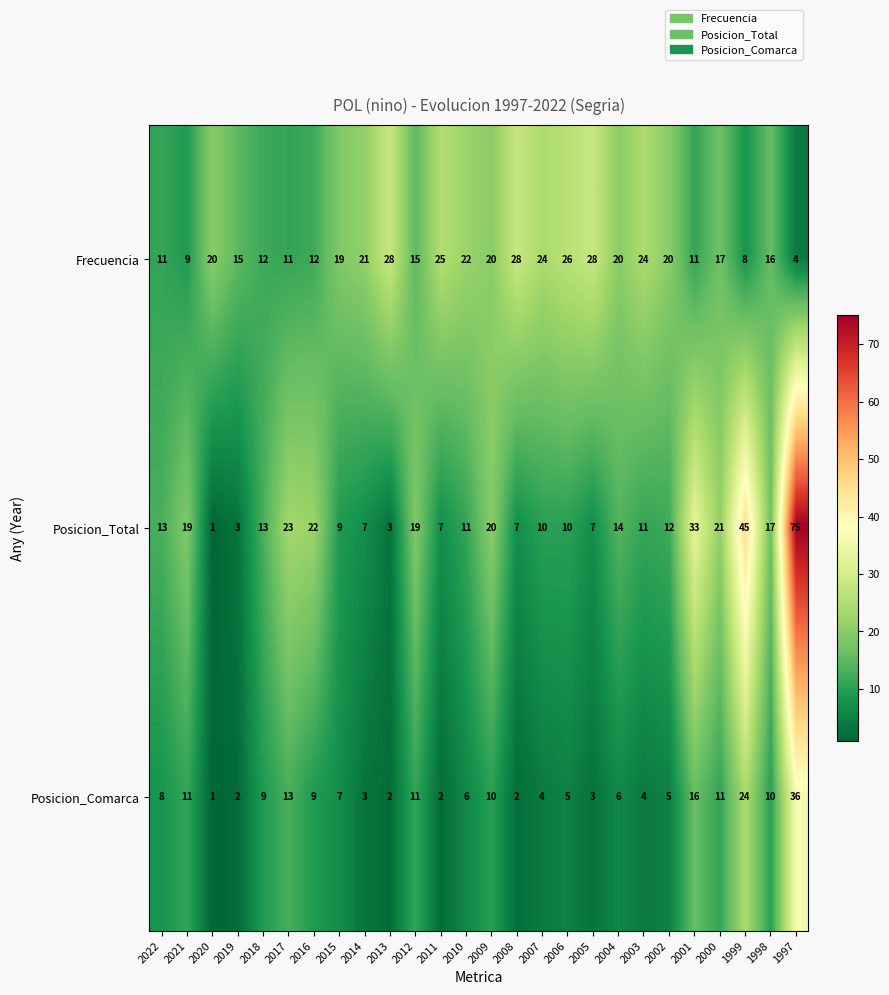

What is the total value across all series at 2006?

41